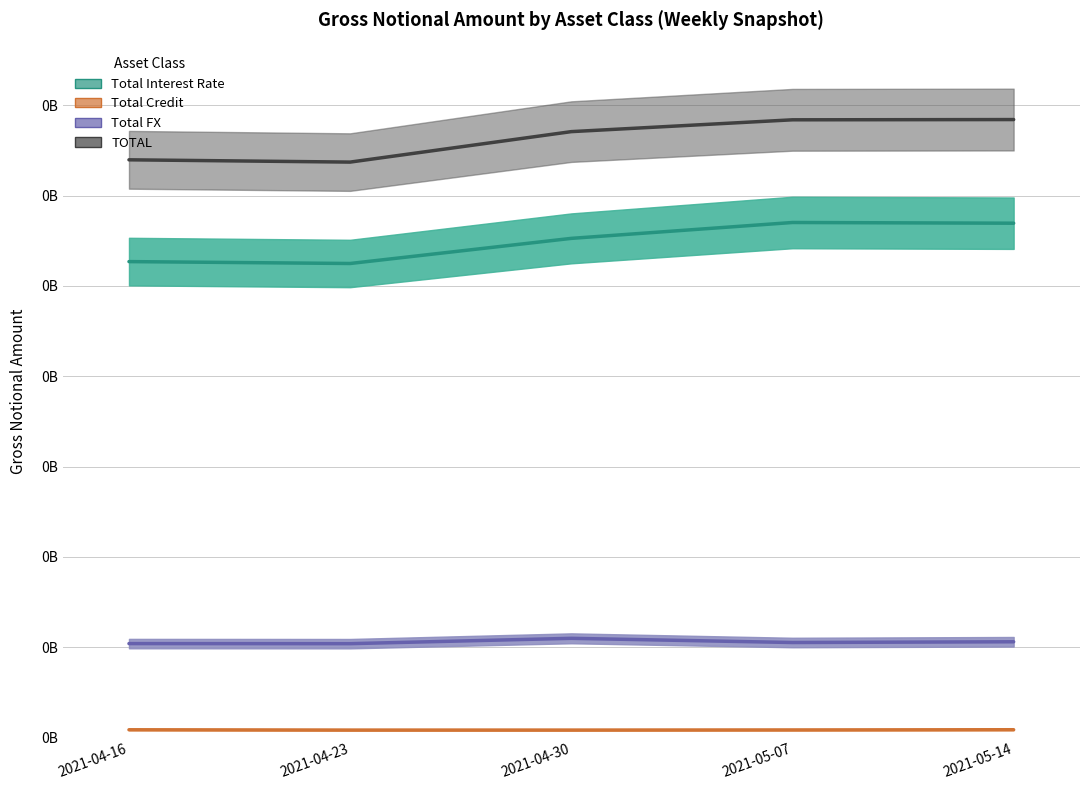

Is the value of Total Interest Rate at 2021-05-07 greater than the value of Total Credit at 2021-04-23?

Yes